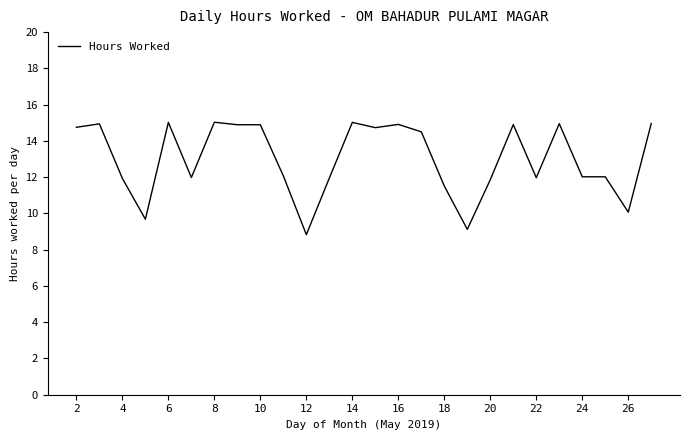

What is the maximum value shown in the chart?

15.0